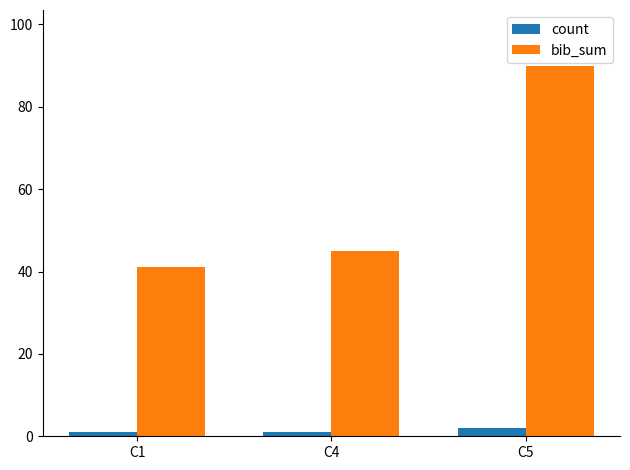

Between C1 and C5, which series saw the biggest shift?

bib_sum